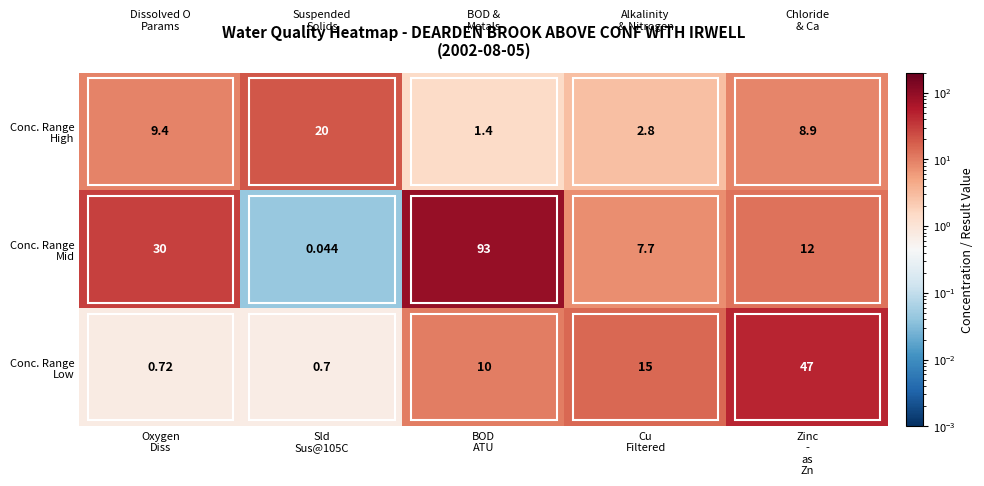

How many series are shown in this chart?

3